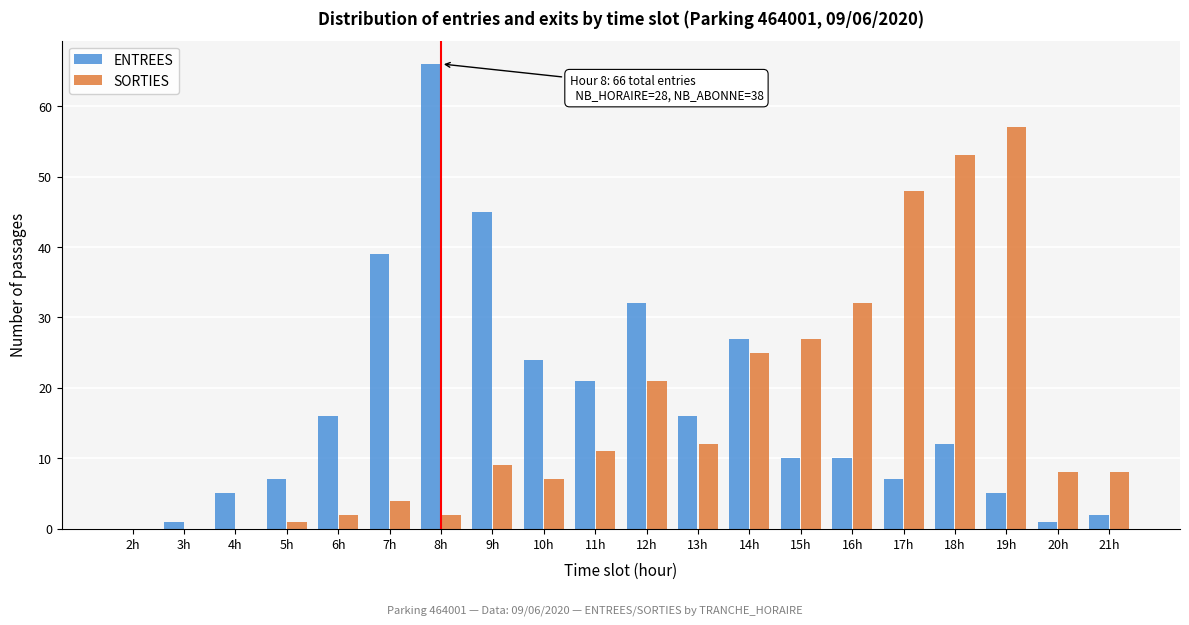

Which series changed the most between 2h and 17h?

SORTIES